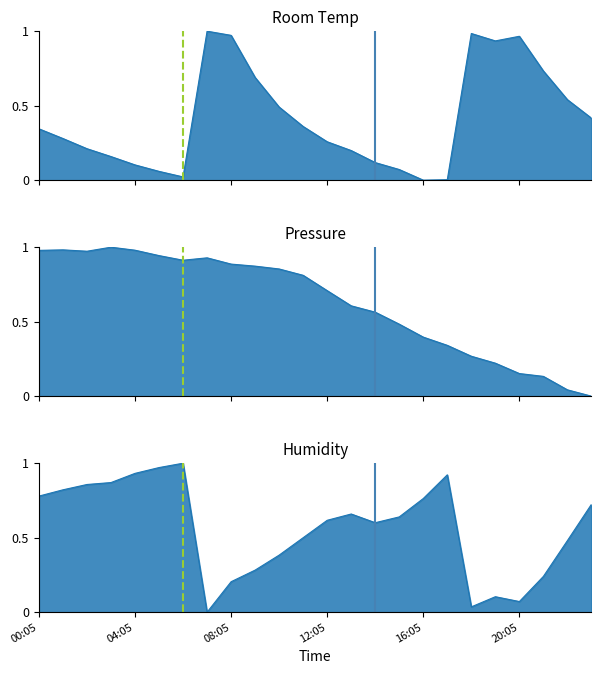

At how many categories does at least one series exceed 0?

24